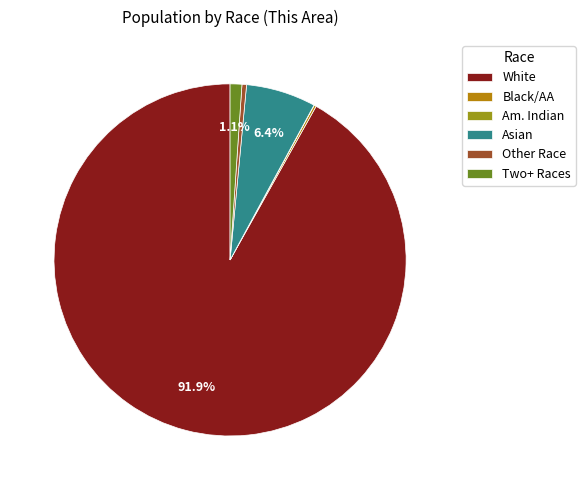

Count the number of slices in the pie.

6